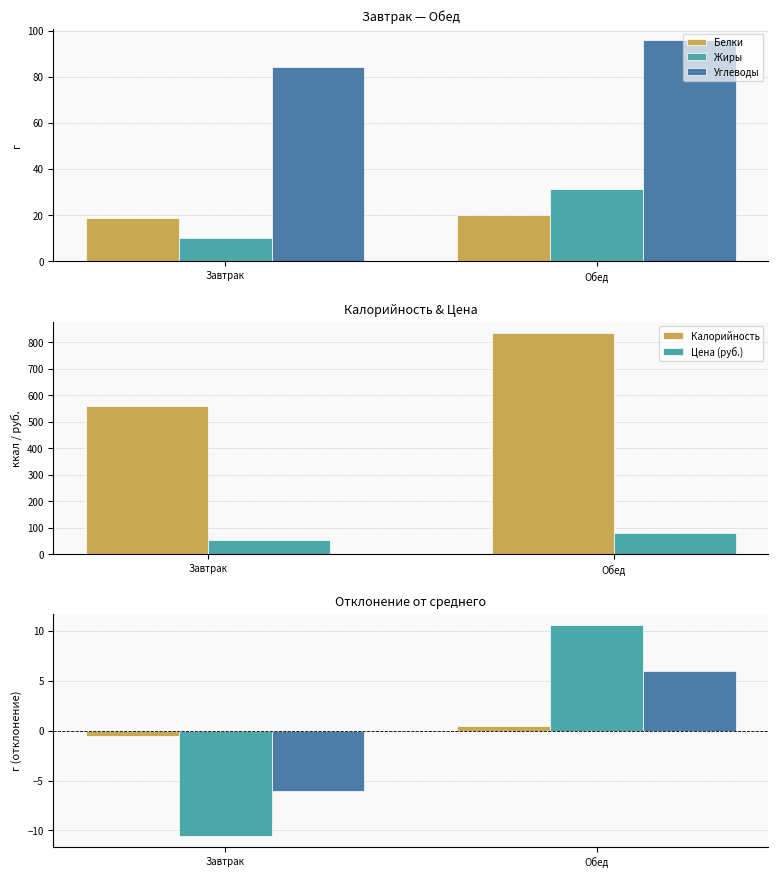

List the labels in order of Жиры value, smallest first.

Завтрак, Обед